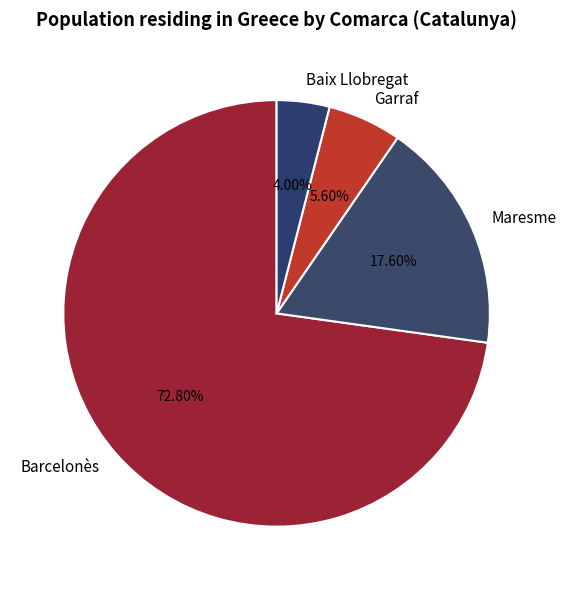

How many segments does this pie chart have?

4